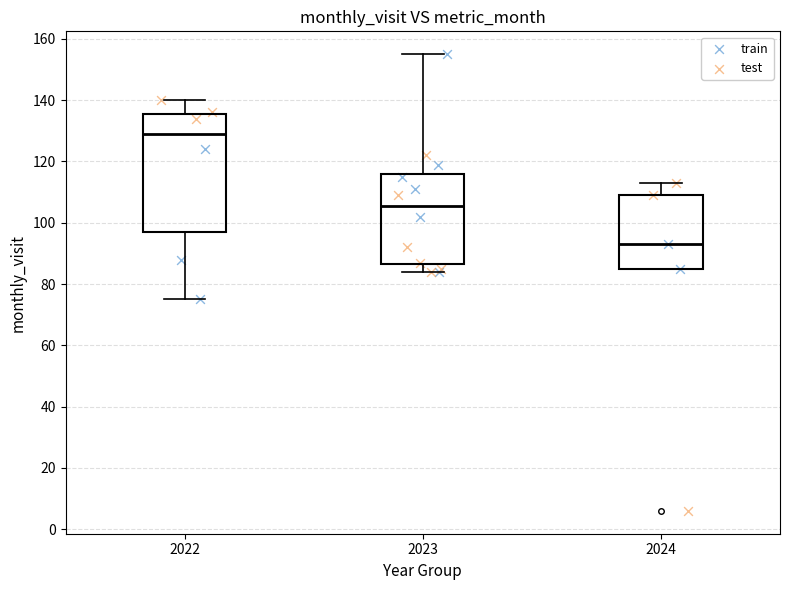

Reading left to right, read every box against the y-axis: the position of its median line, the range the box covers, and the ends of its whiskers. The values are not printed on the chart, so give them approximately, as read against the axis.

2022: median 130, box 98 to 136, whiskers 76 to 140
2023: median 106, box 86 to 116, whiskers 84 to 156
2024: median 94, box 86 to 110, whiskers 86 to 114